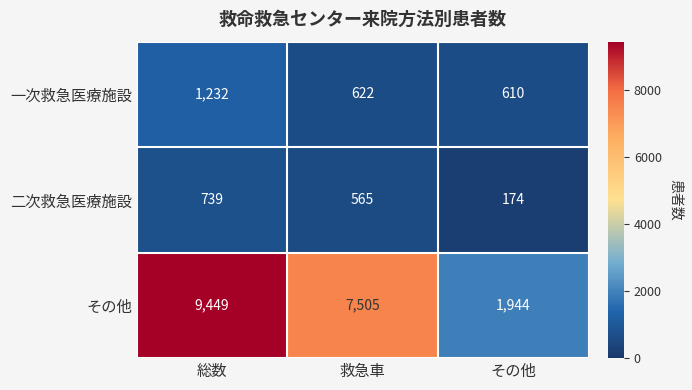

What is the maximum value shown in the chart?

9449